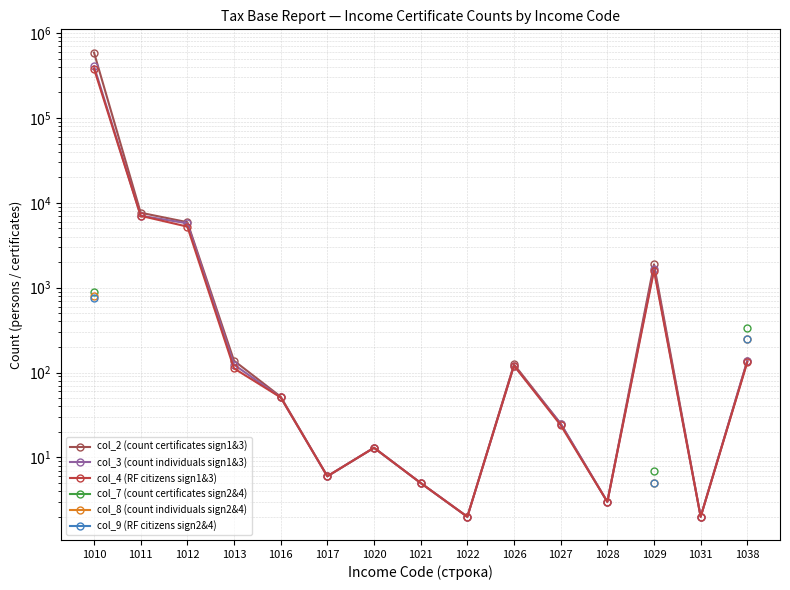

What is the highest value of the col_2 (count certificates sign1&3) series?

590417.0